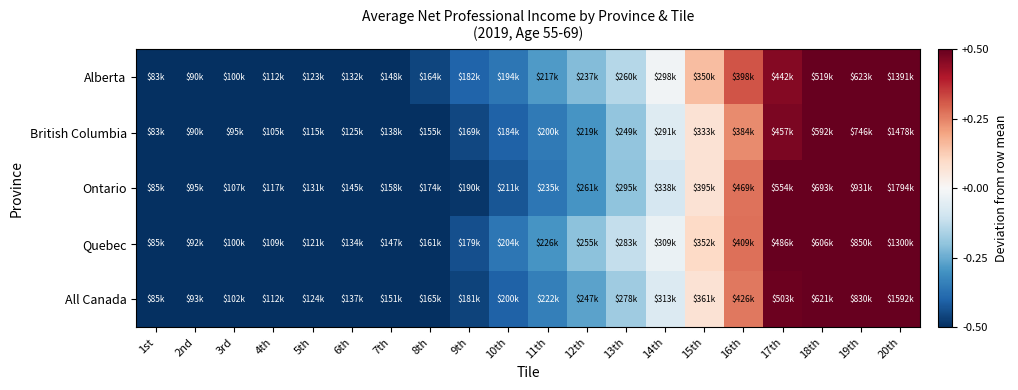

Count the number of data series in this chart.

5